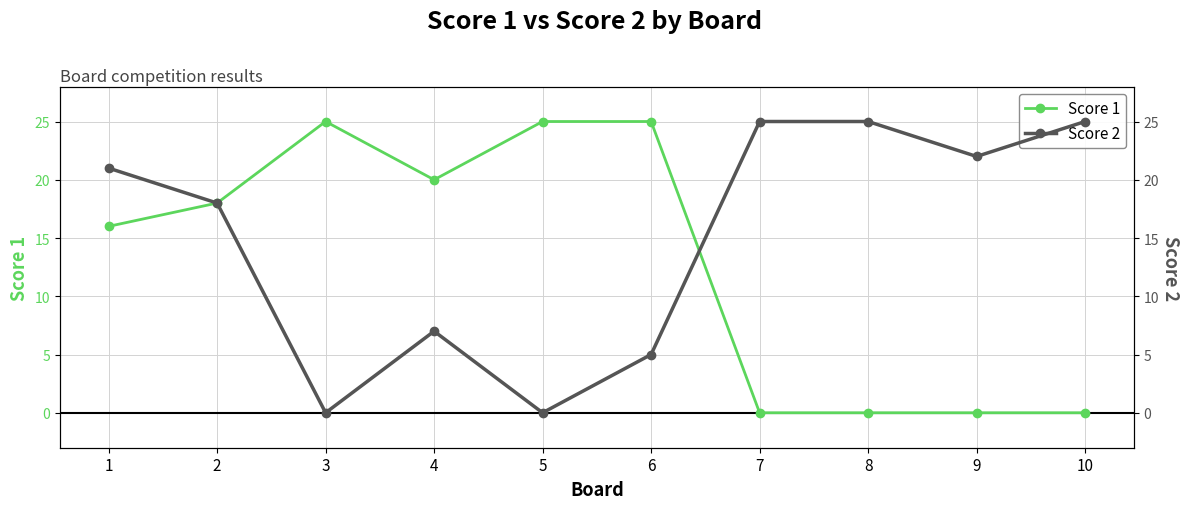

How many distinct data groups are displayed?

2